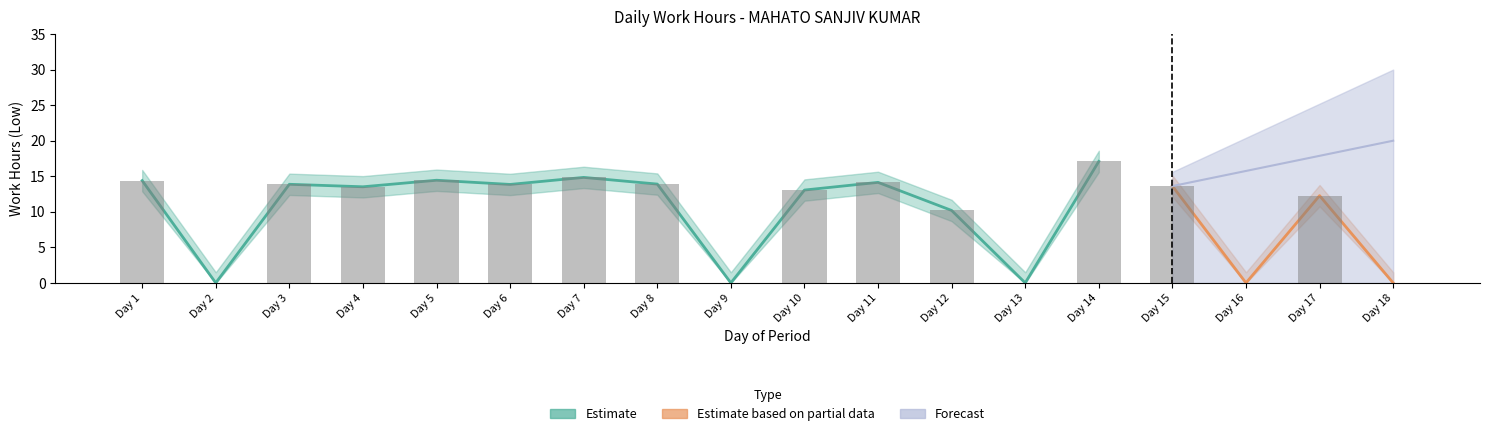

Which category has the lowest value across all series?

2